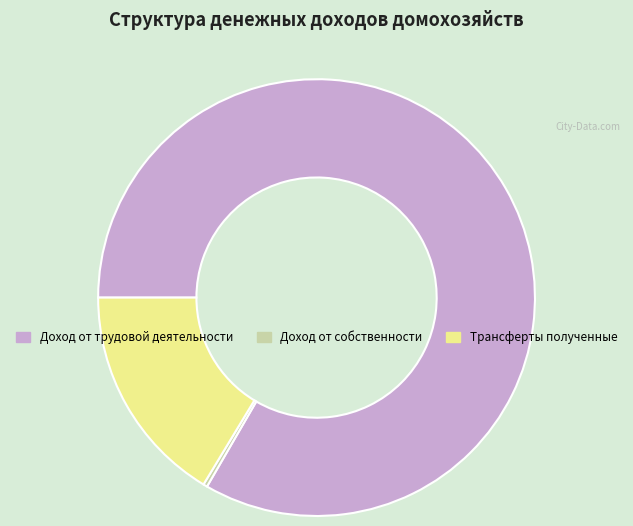

Combined, do Доход от трудовой деятельности and Трансферты полученные account for over 50%?

Yes